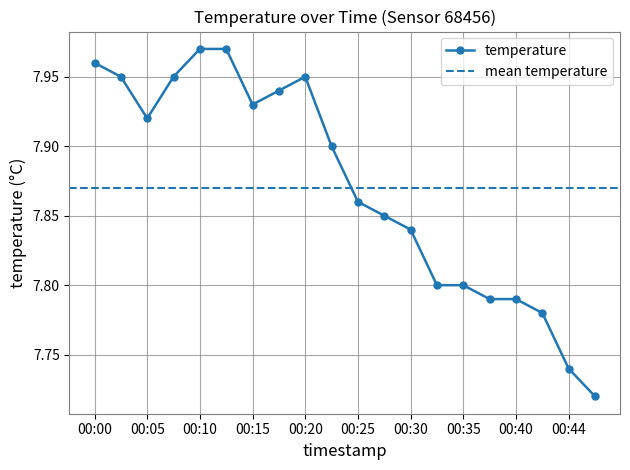

List the labels in order of value, smallest first.

00:47, 00:44, 00:42, 00:37, 00:40, 00:32, 00:35, 00:30, 00:27, 00:25, 00:22, 00:05, 00:15, 00:18, 00:03, 00:08, 00:20, 00:00, 00:10, 00:13